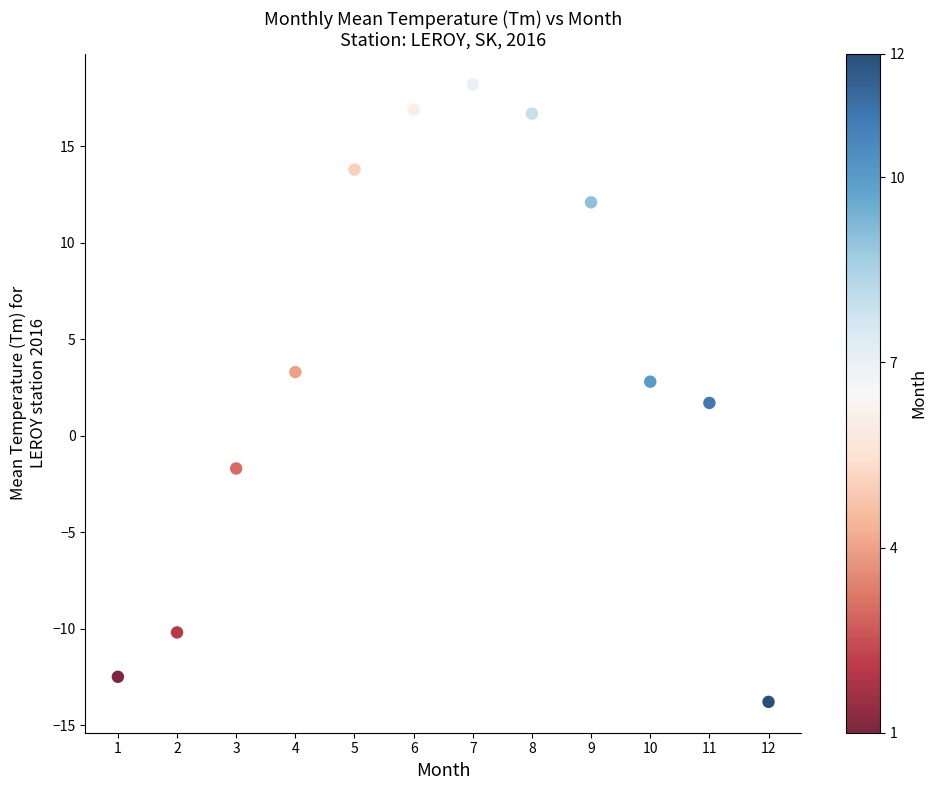

What is the average Y value?

3.9